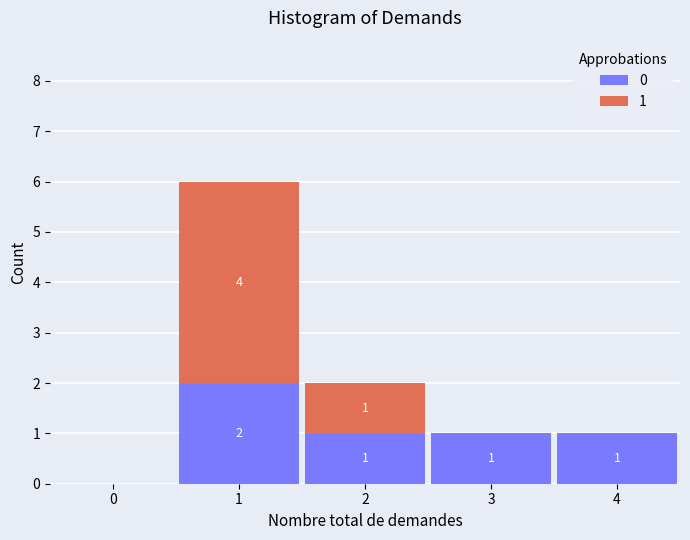

Which range on the x-axis has the tallest stacked bar (by total height)?

0.5 to 1.5